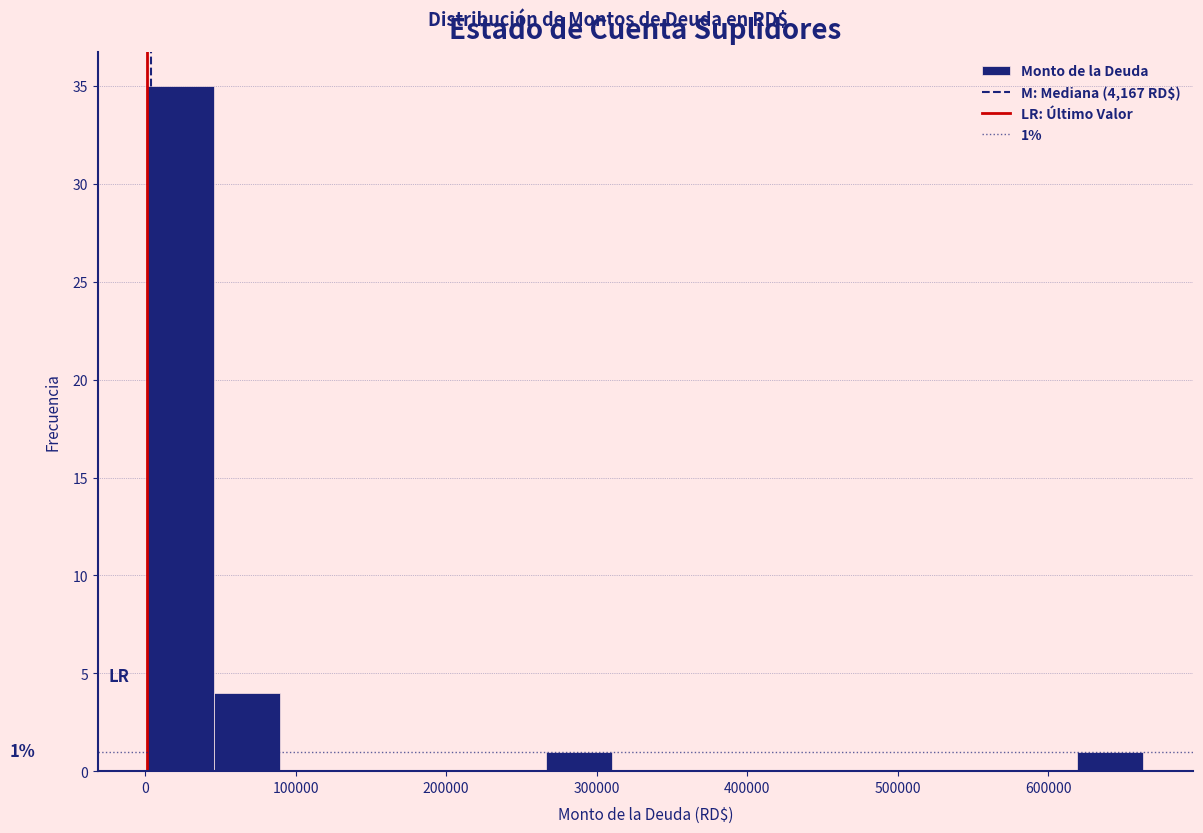

Over which range of the x-axis is the bar tallest?

0 to 50000